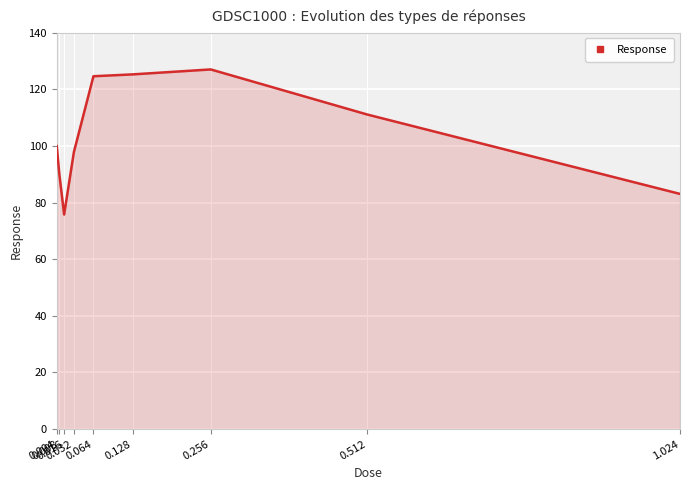

Where is the first local minimum?

0.016